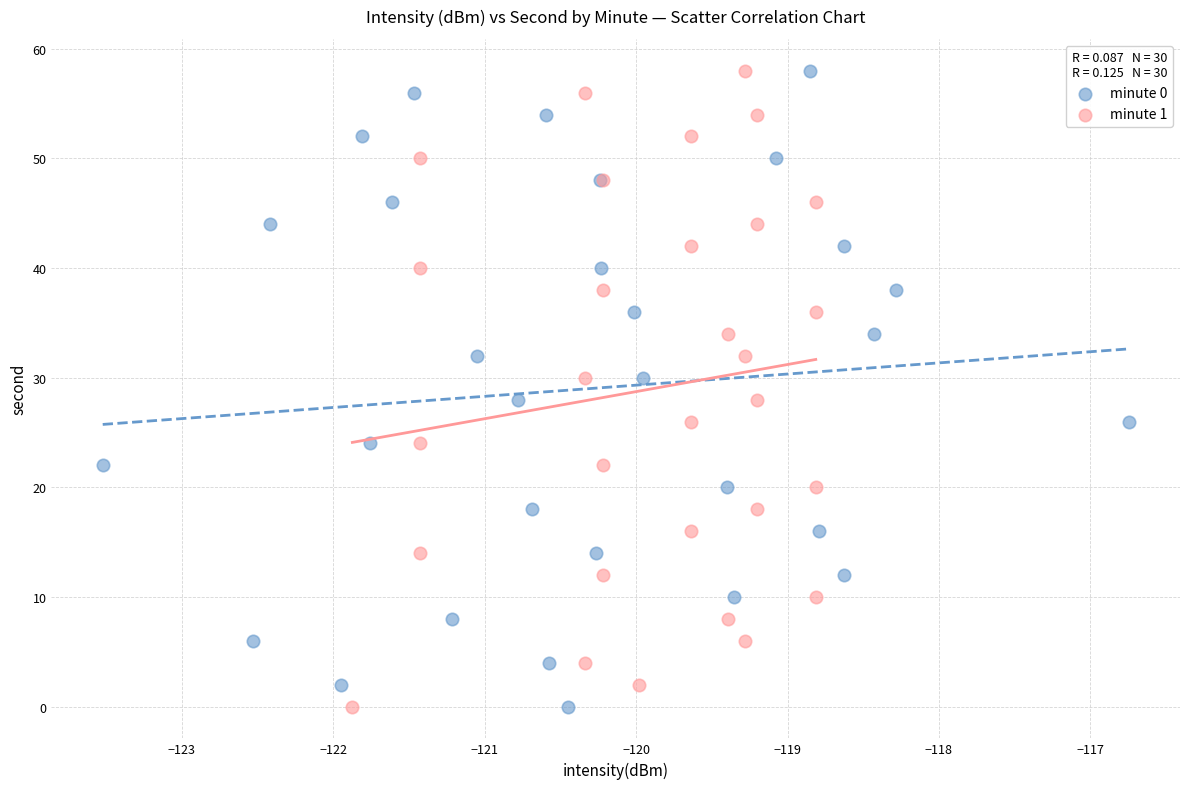

What are all the series names shown in the legend?

minute 0, minute 1